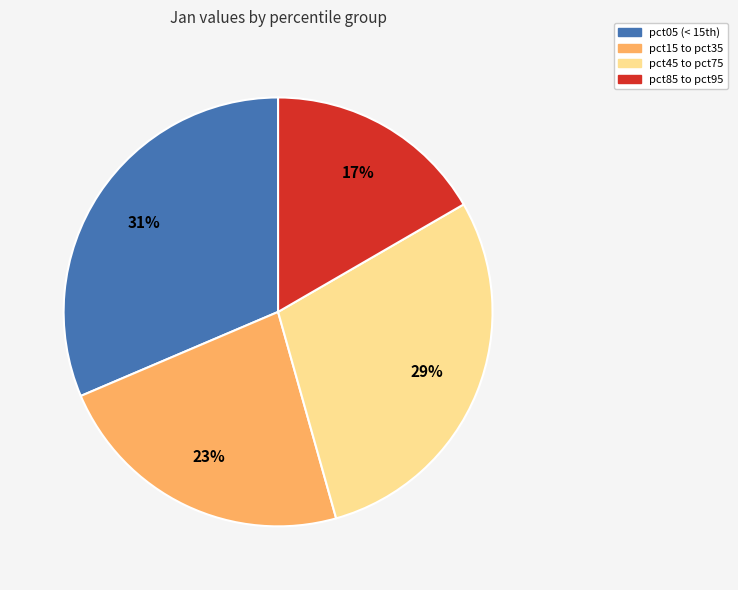

Is there a majority slice in this chart?

No